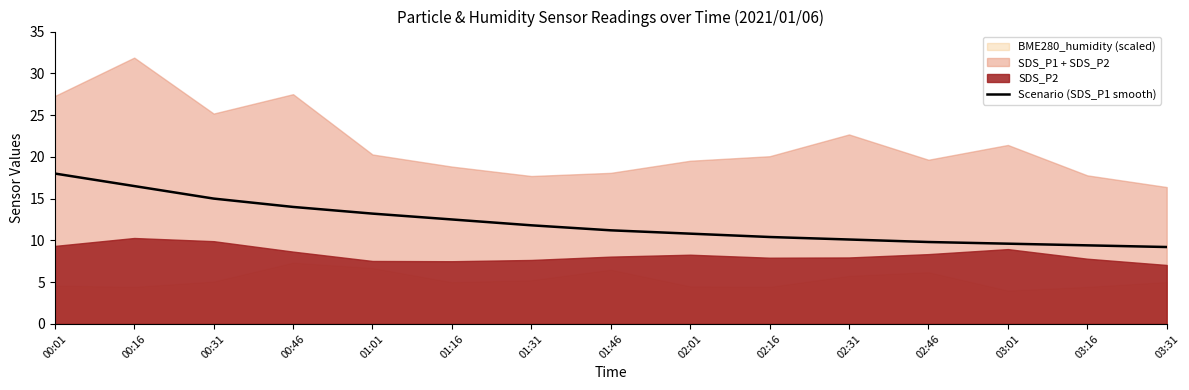

Reading left to right, transcribe all the data shown in this chart.

18.0	16.5	15.0	14.0	13.2	12.5	11.8	11.2	10.8	10.4	10.1	9.8	9.6	9.4	9.2